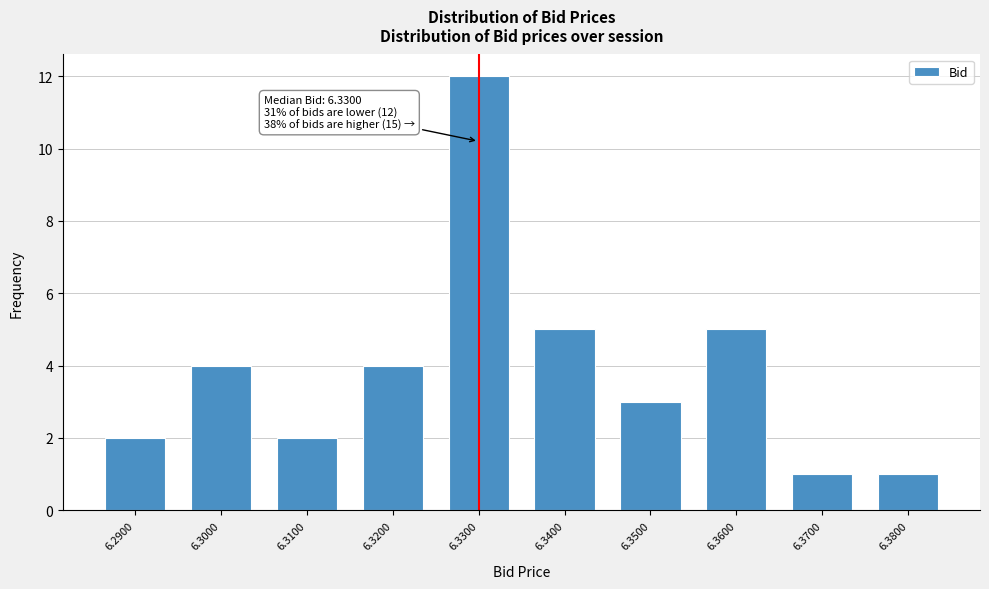

Reading left to right, transcribe all the data shown in this chart.

2	4	2	4	12	5	3	5	1	1